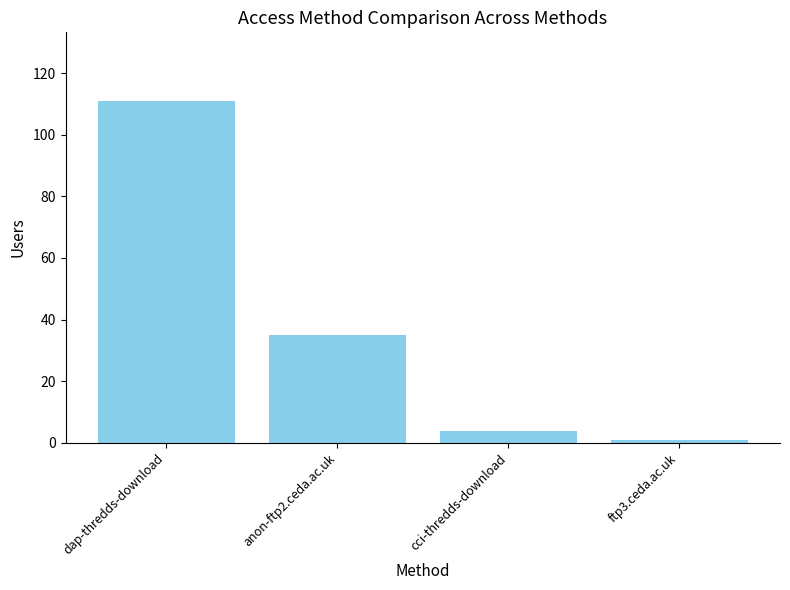

Between cci-thredds-download and anon-ftp2.ceda.ac.uk, which is larger?

anon-ftp2.ceda.ac.uk